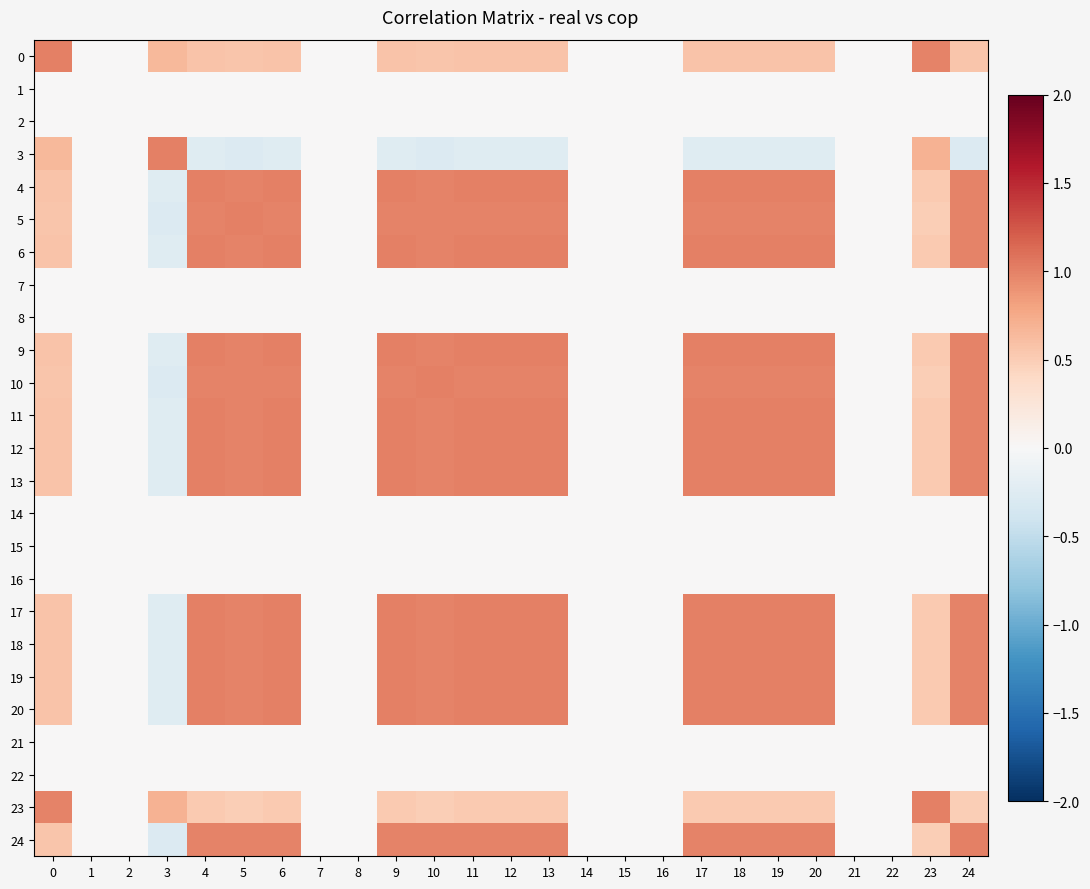

Which series has the largest total across all categories?

19